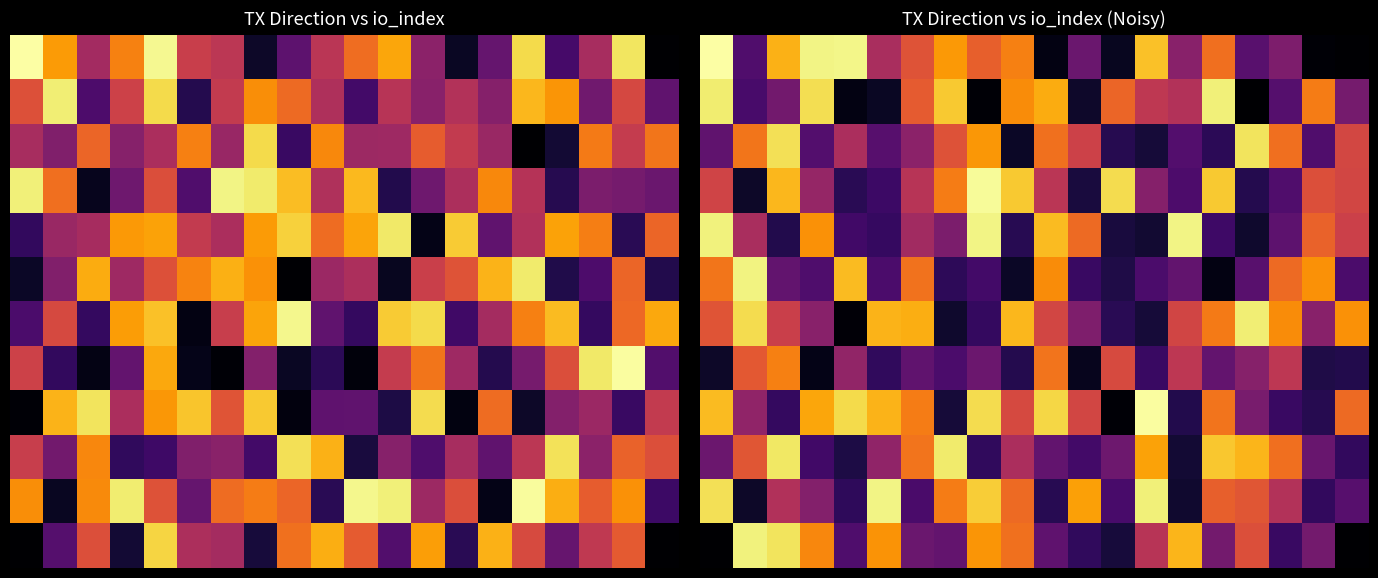

Count the number of data series in this chart.

12